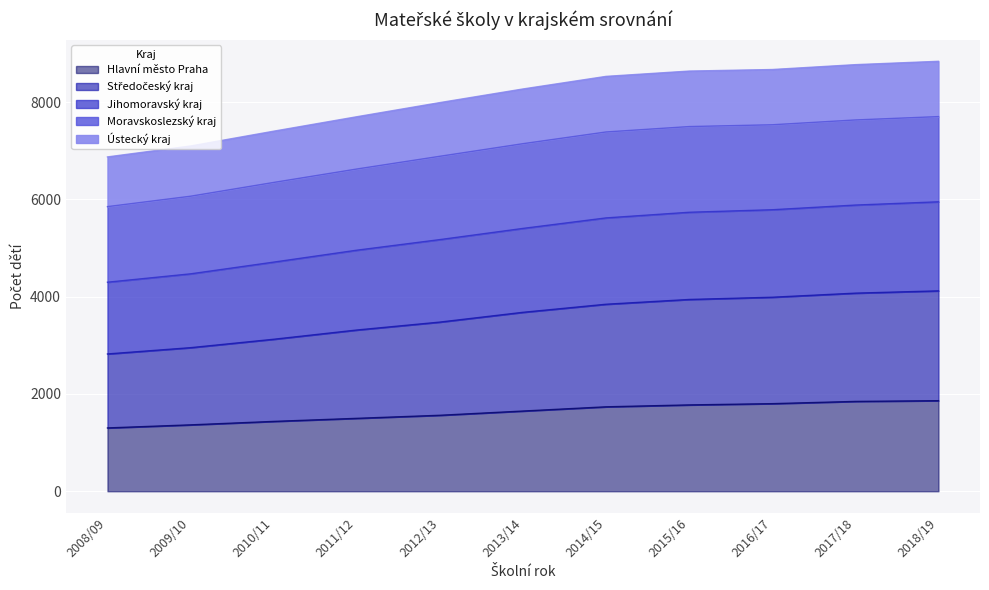

How many data points does each series have?

11